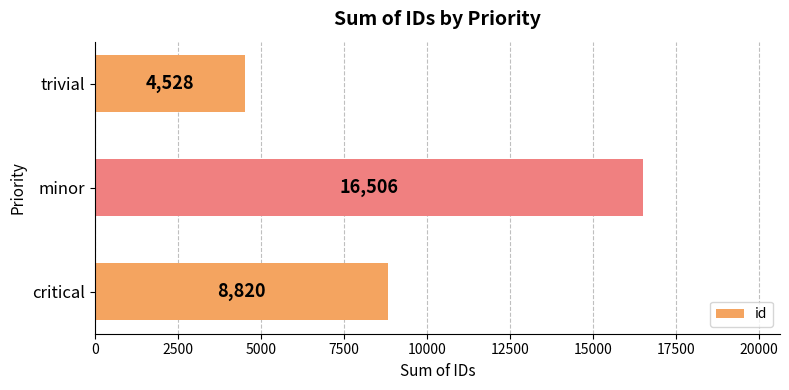

What is the average value?

9951